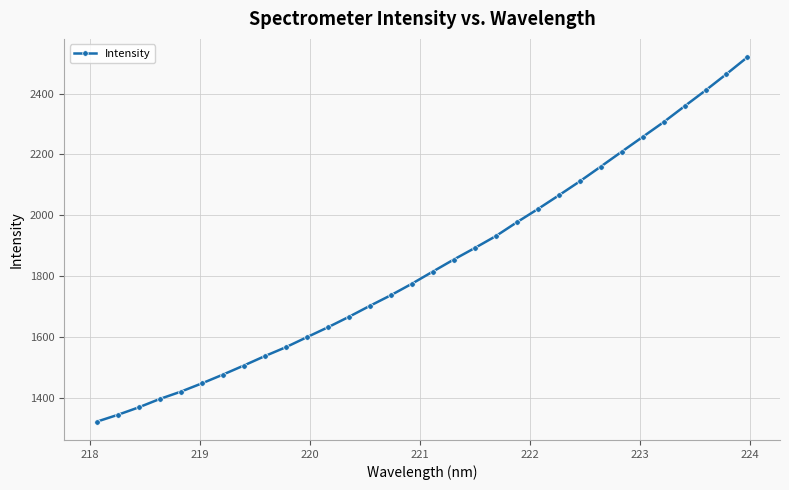

What is the value of the 16th point from the left?

1775.2